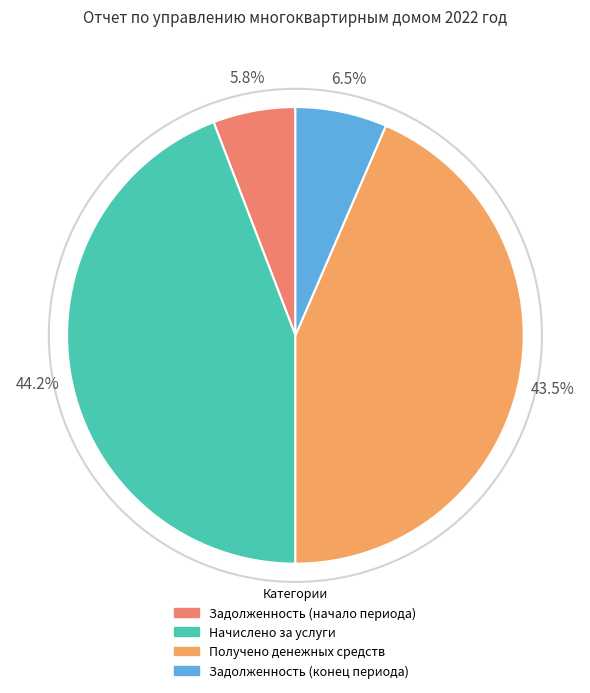

What is the change in value from Начислено за услуги to Получено денежных средств?

-19466.3